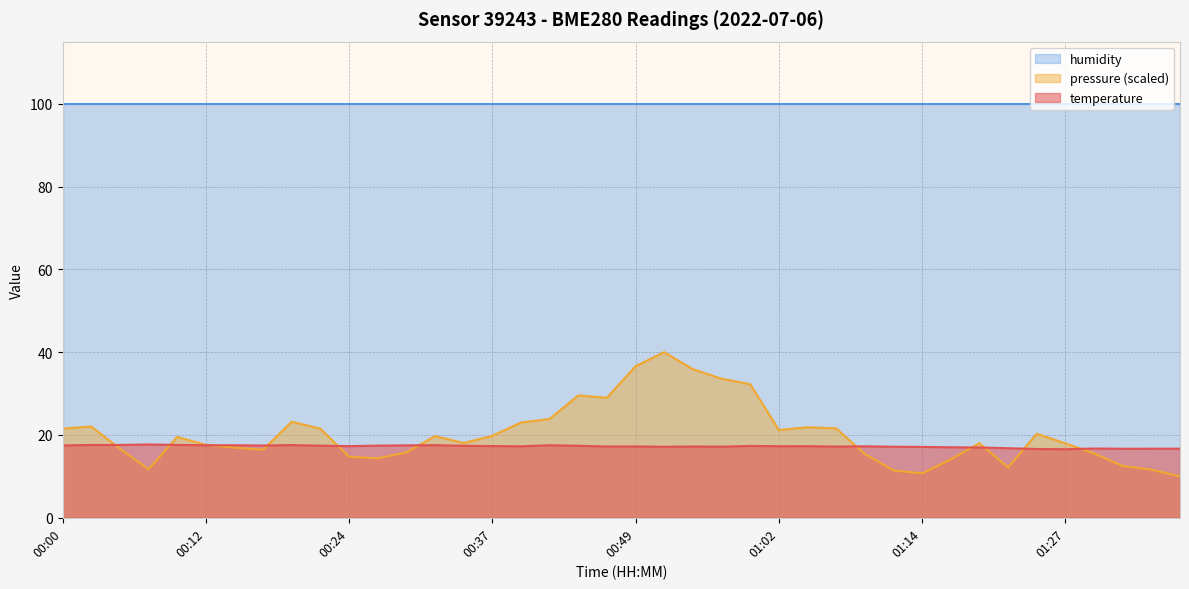

Is the value of temperature at 00:37 greater than the value of pressure_scaled at 00:52?

No